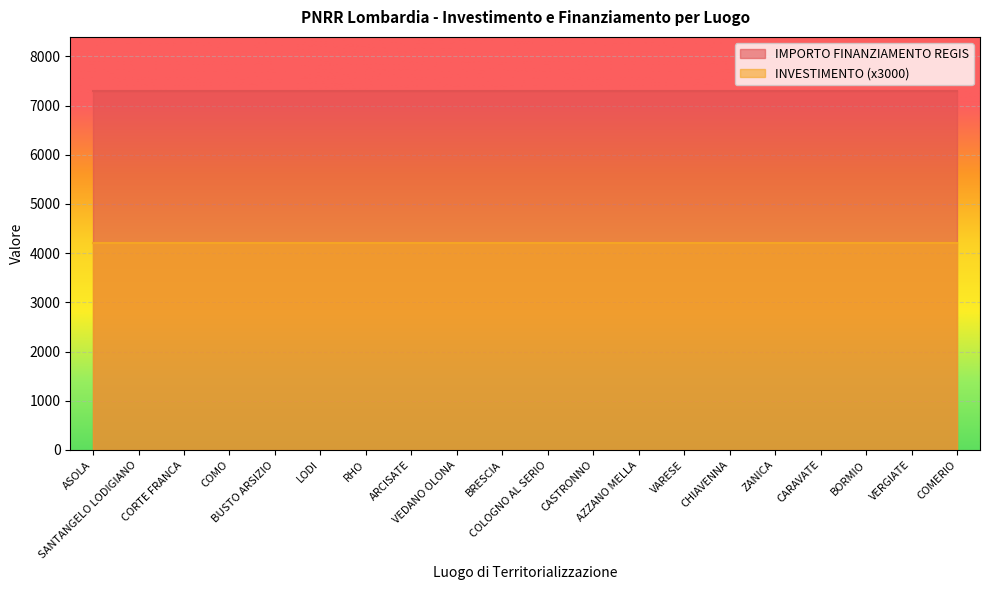

What is the total value across all series at ZANICA?

11501